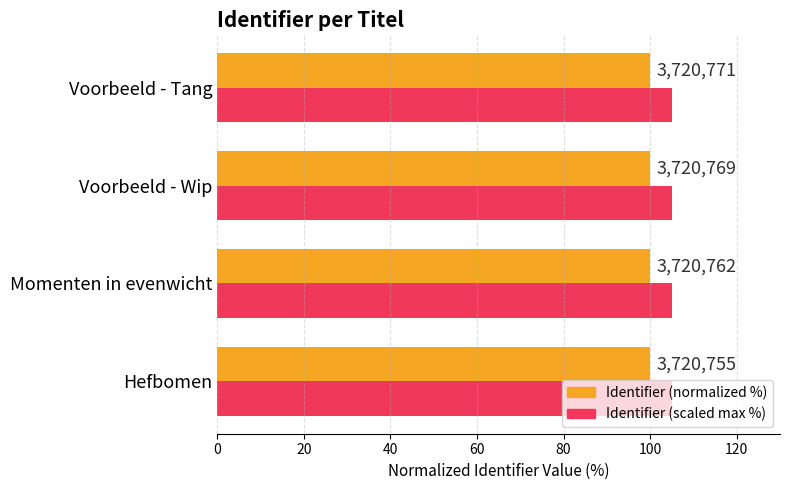

What are all the series names shown in the legend?

Identifier (normalized %), Identifier (scaled max %)